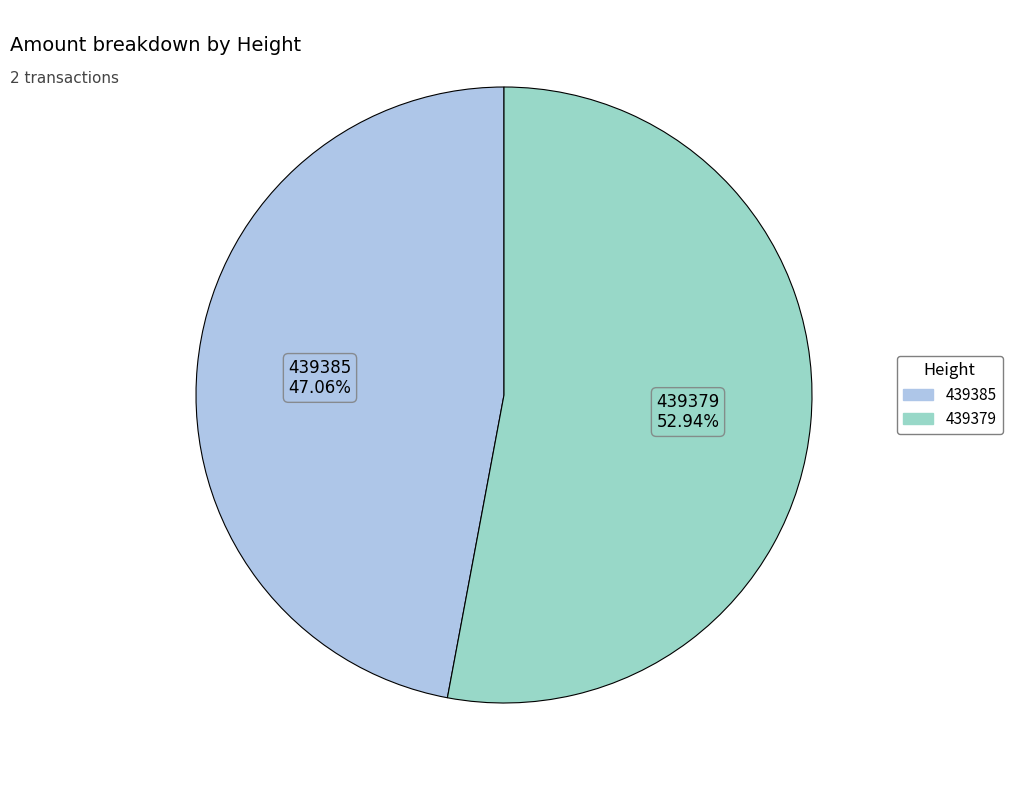

To the nearest percent, what is the combined percentage of 439385 and 439379?

100%